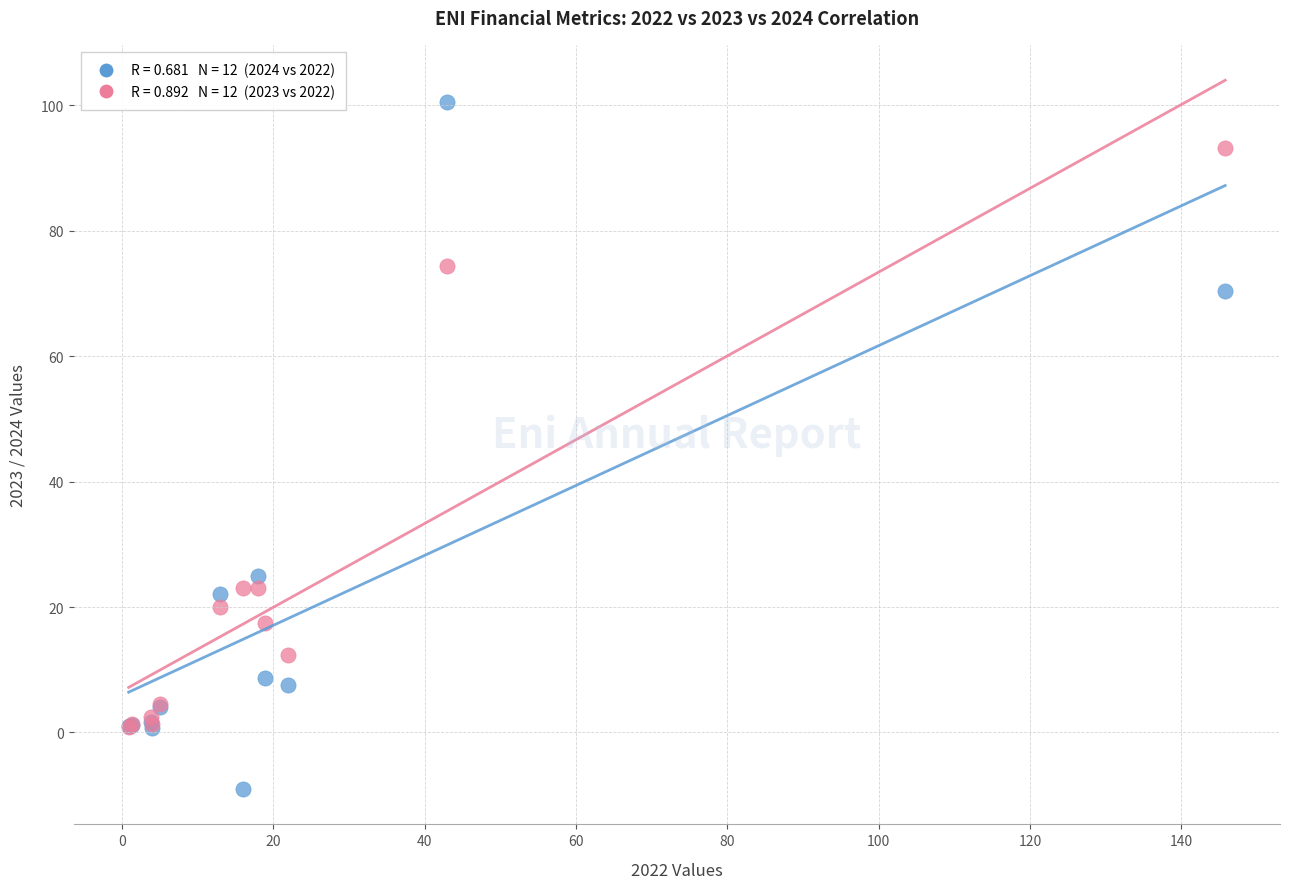

Across all series, what Y value is closest to 45?

25.0